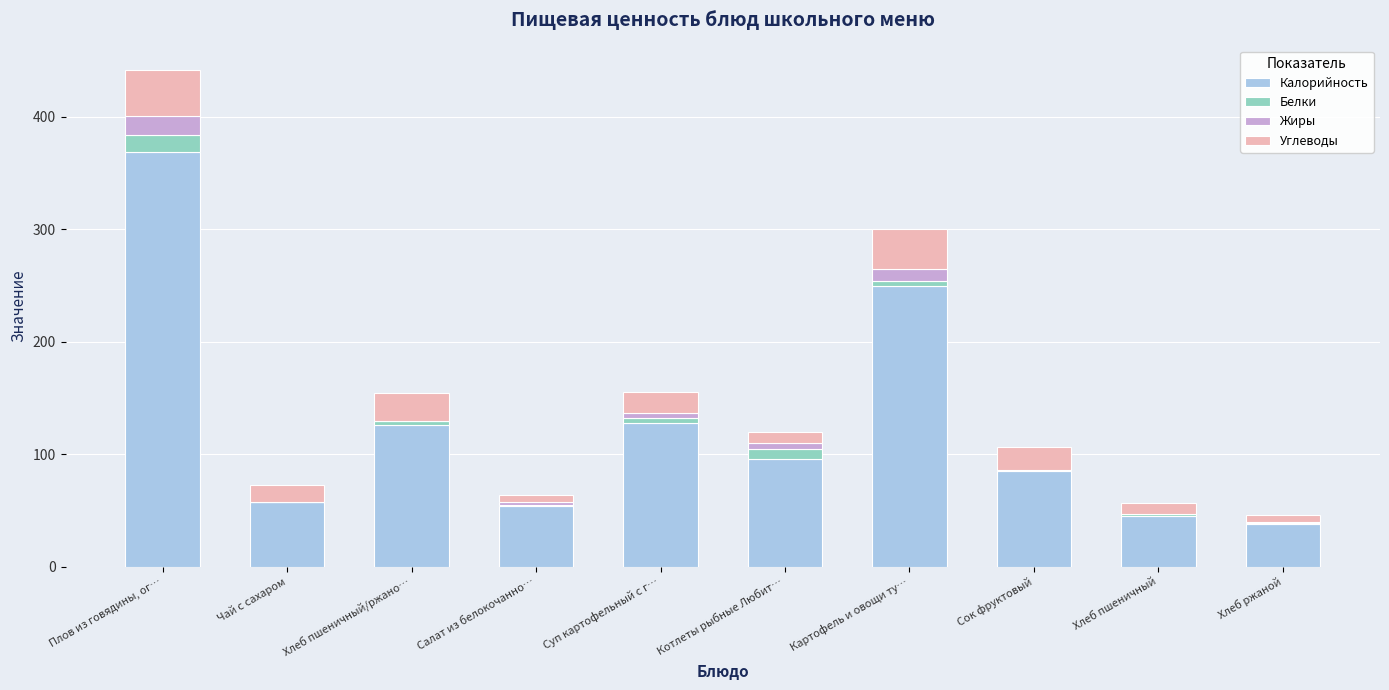

What is the average value of the Калорийность series?

124.6